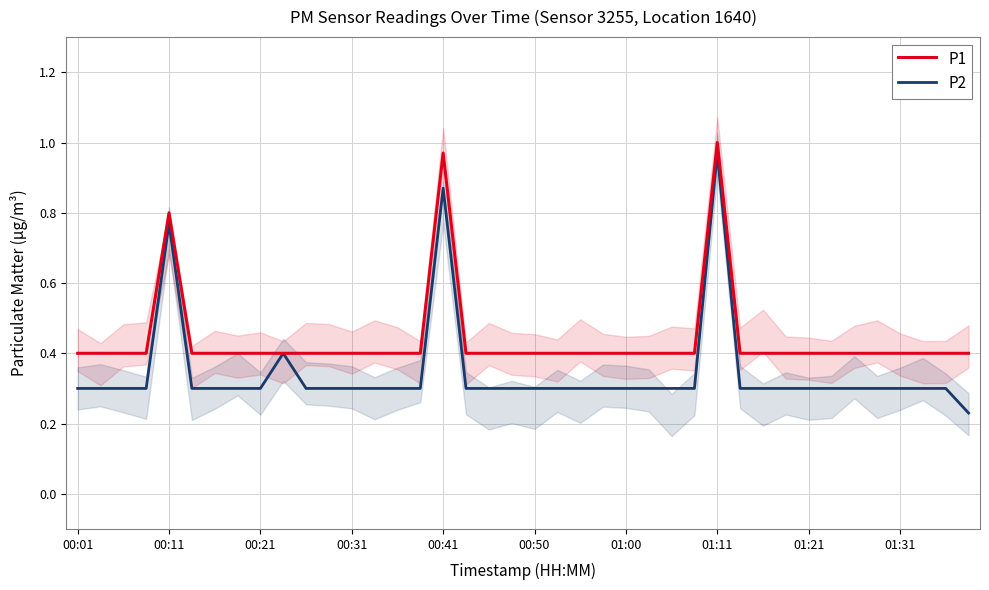

True or false: P1 has a value of 0.4 at 00:01.

True